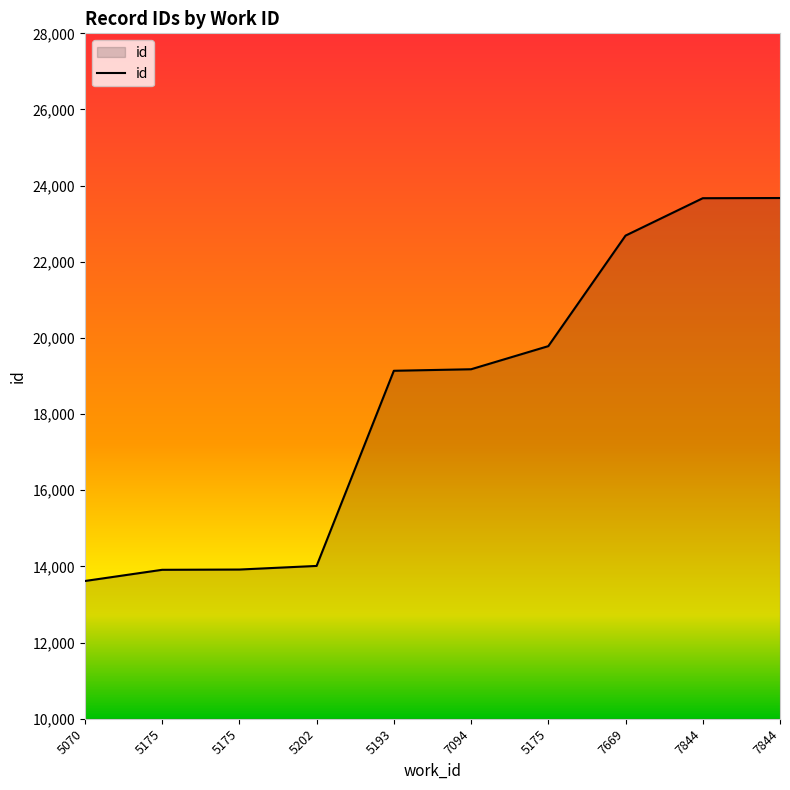

Is it true that the value at 7094 is 7123?

False